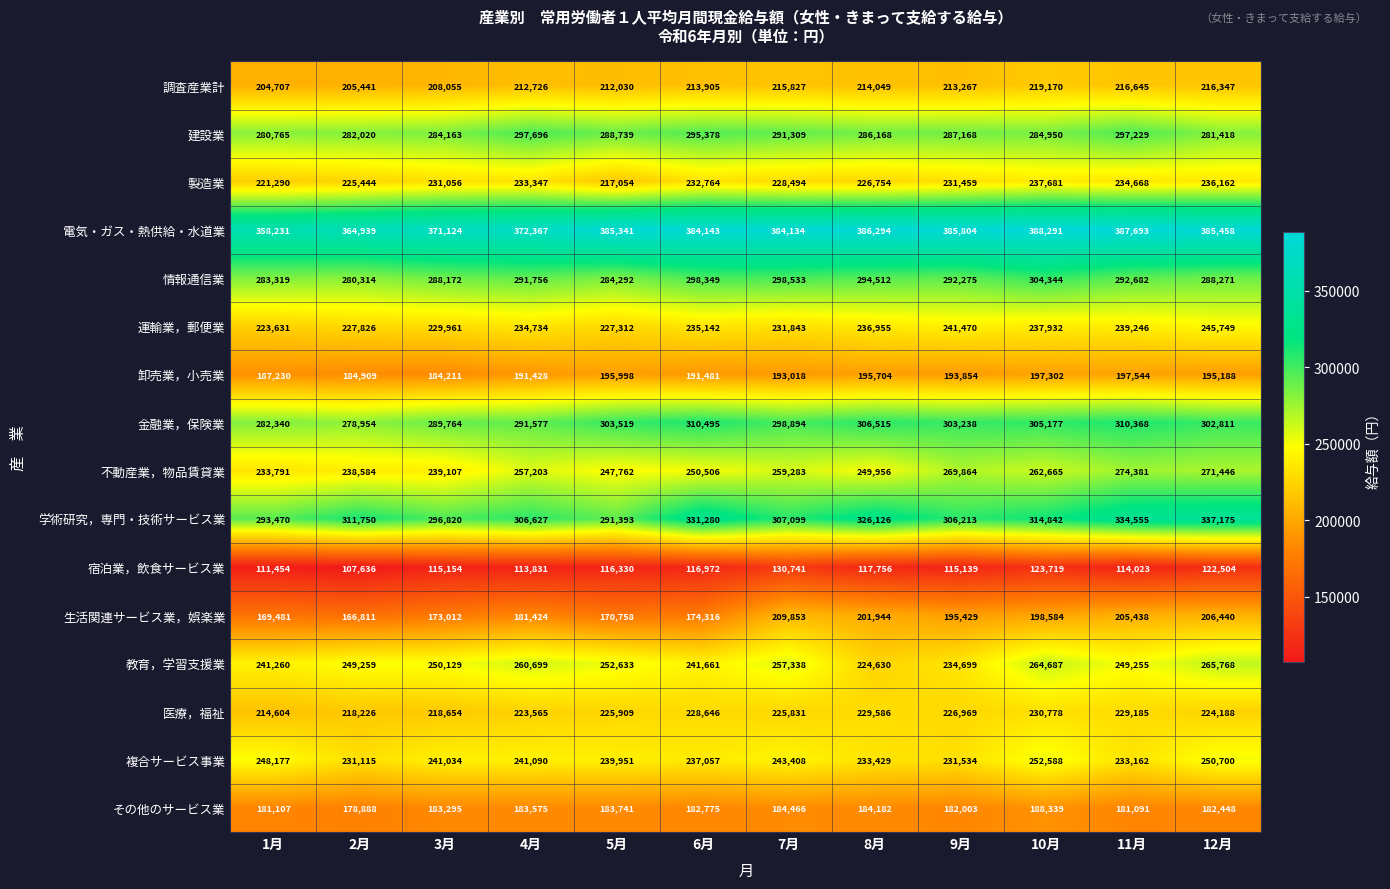

What is the spread (max minus min) of values at 9月?

270665